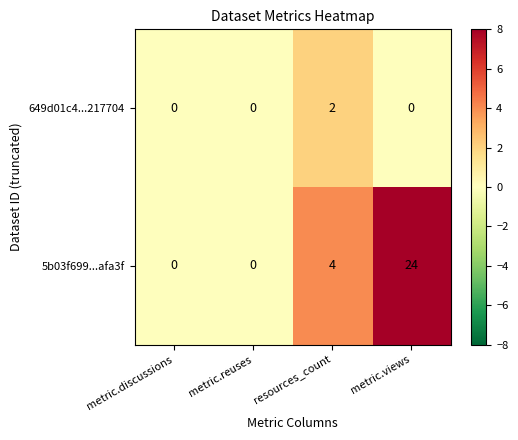

What is the difference between the highest and lowest values at metric.views?

24